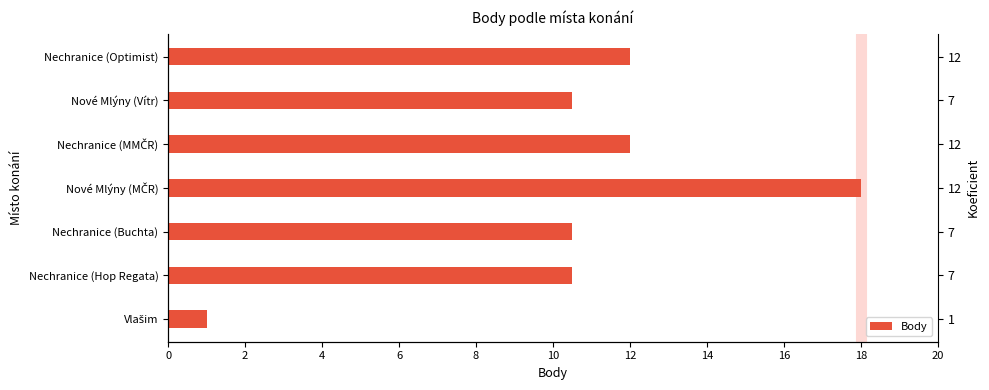

Between Nové Mlýny (MČR) and Vlašim, which is larger?

Nové Mlýny (MČR)